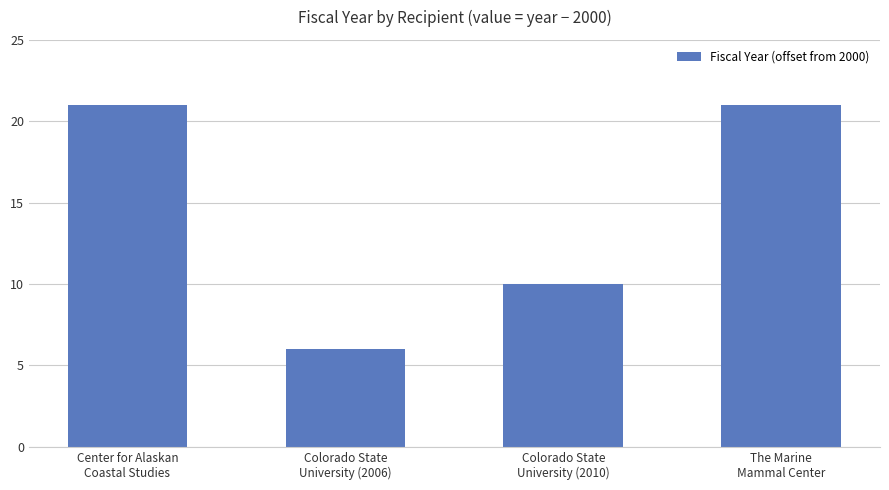

At which label is the value closest to 13?

Colorado State
University (2010)